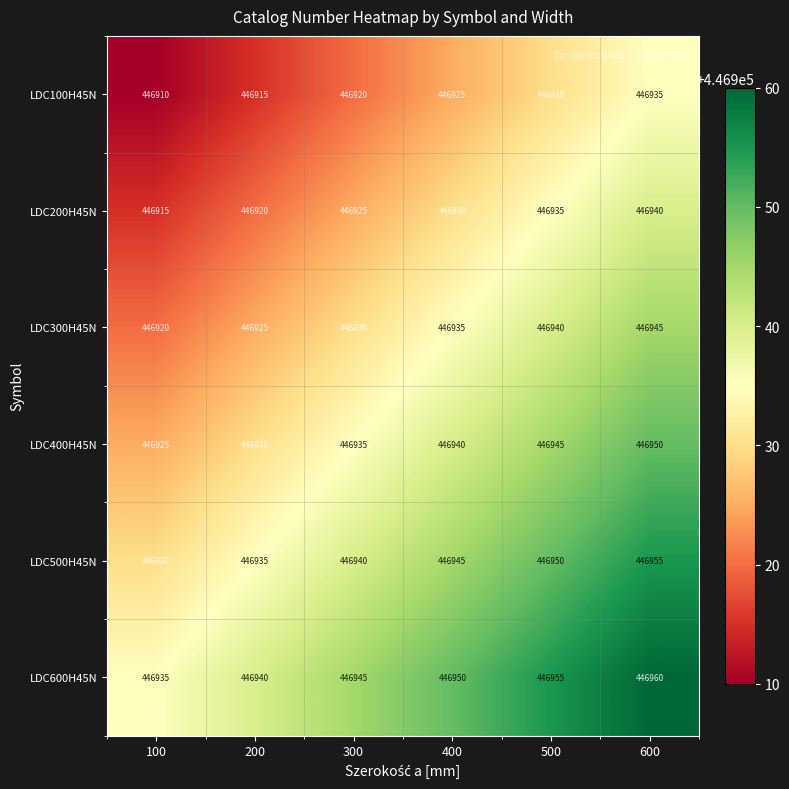

Rank the series at 100 from lowest to highest value.

LDC100H45N, LDC200H45N, LDC300H45N, LDC400H45N, LDC500H45N, LDC600H45N